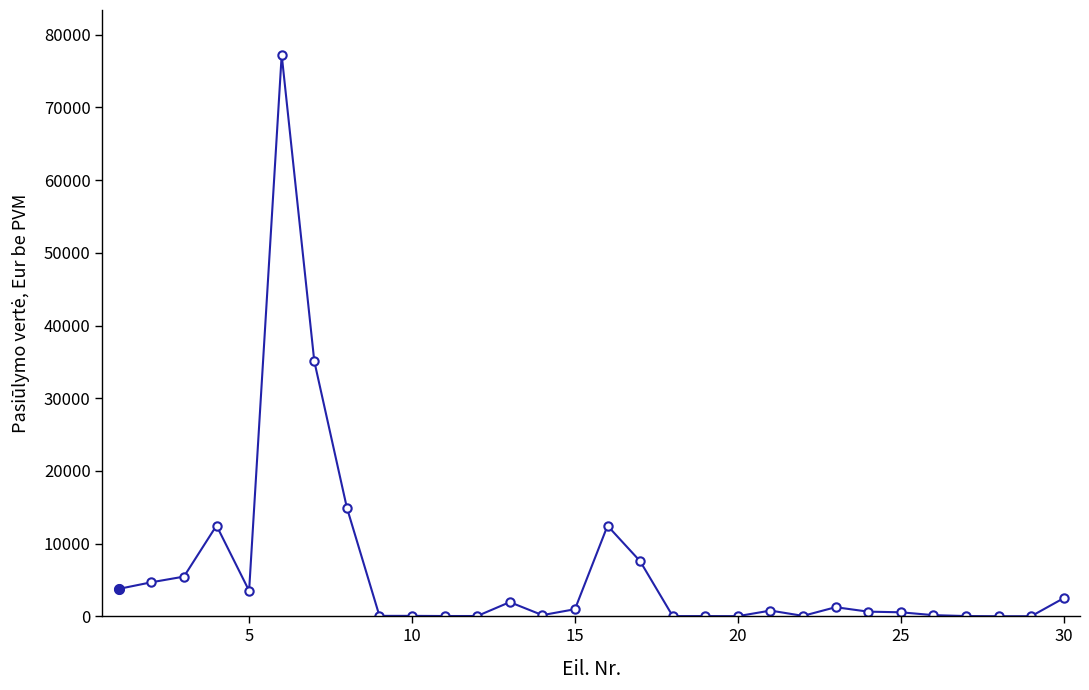

What is the greatest value displayed?

77220.0